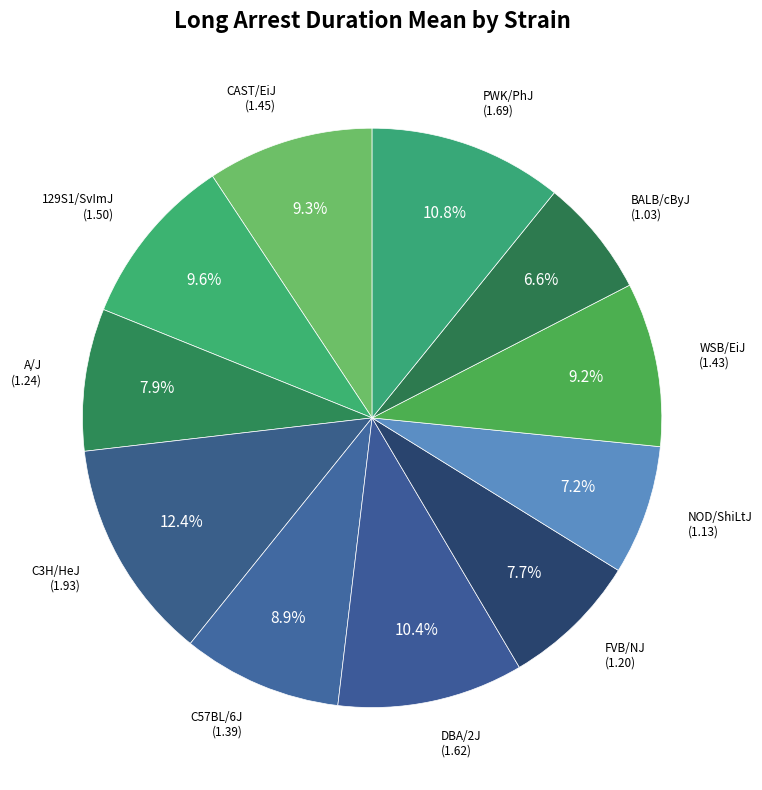

Is 129S1/SvImJ the majority of the pie?

No